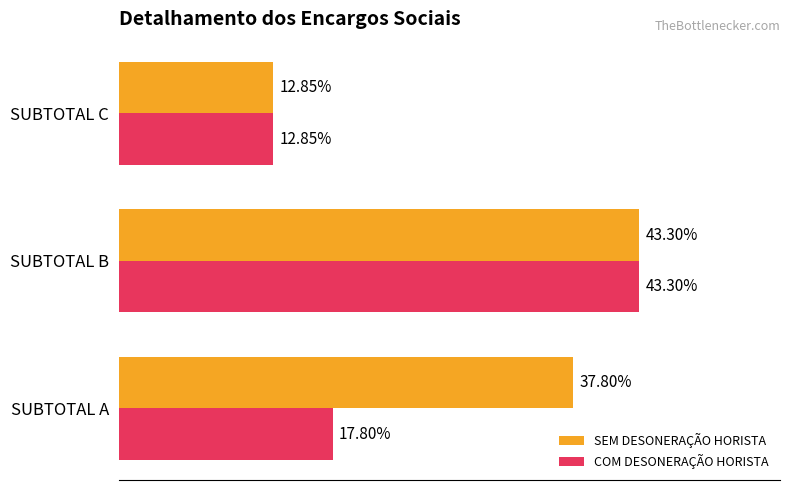

What are all the series names shown in the legend?

SEM DESONERAÇÃO HORISTA, COM DESONERAÇÃO HORISTA